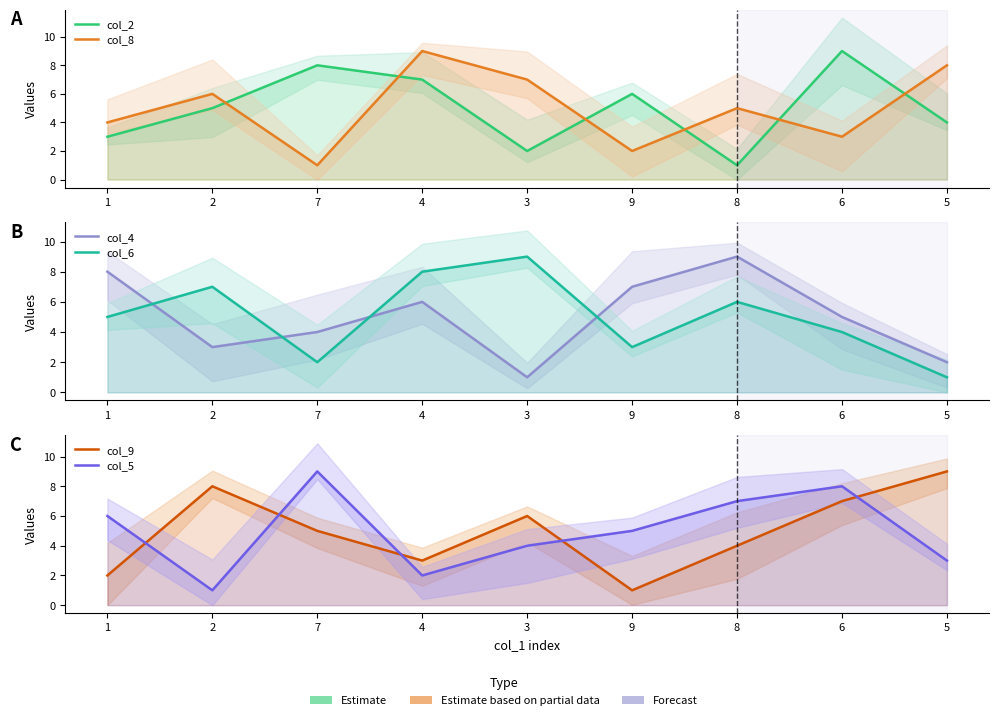

Read the col_6 value at 2.

7